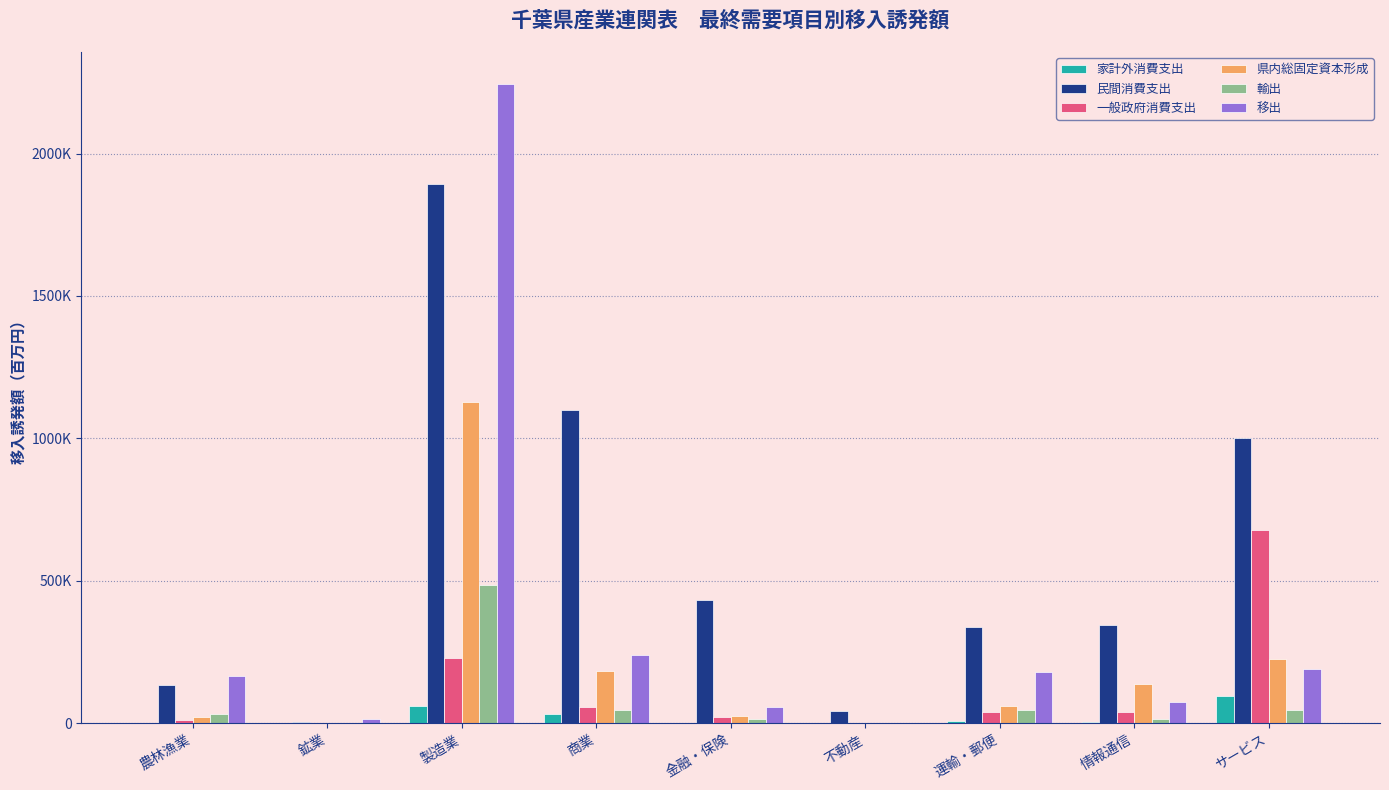

Where does the 移出 series first go above 164833?

農林漁業